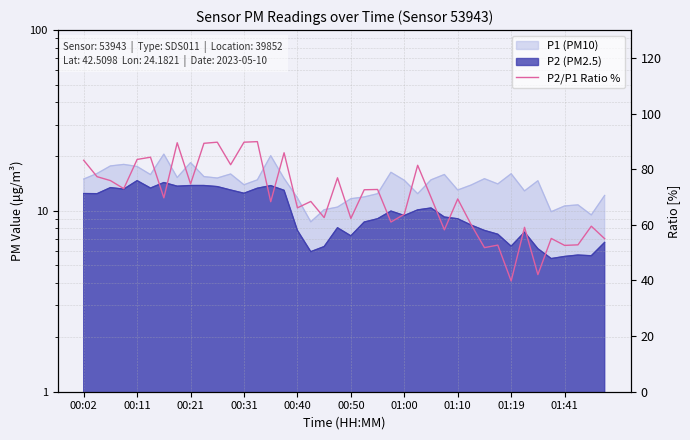

What is the ratio of the value at 32 to the value at 33?

0.7